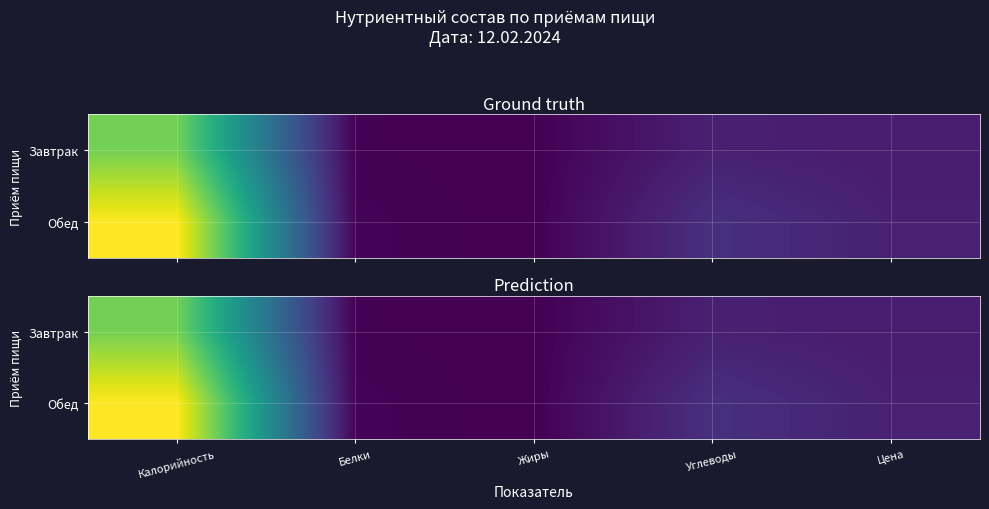

What is the minimum value shown in the chart?

15.8